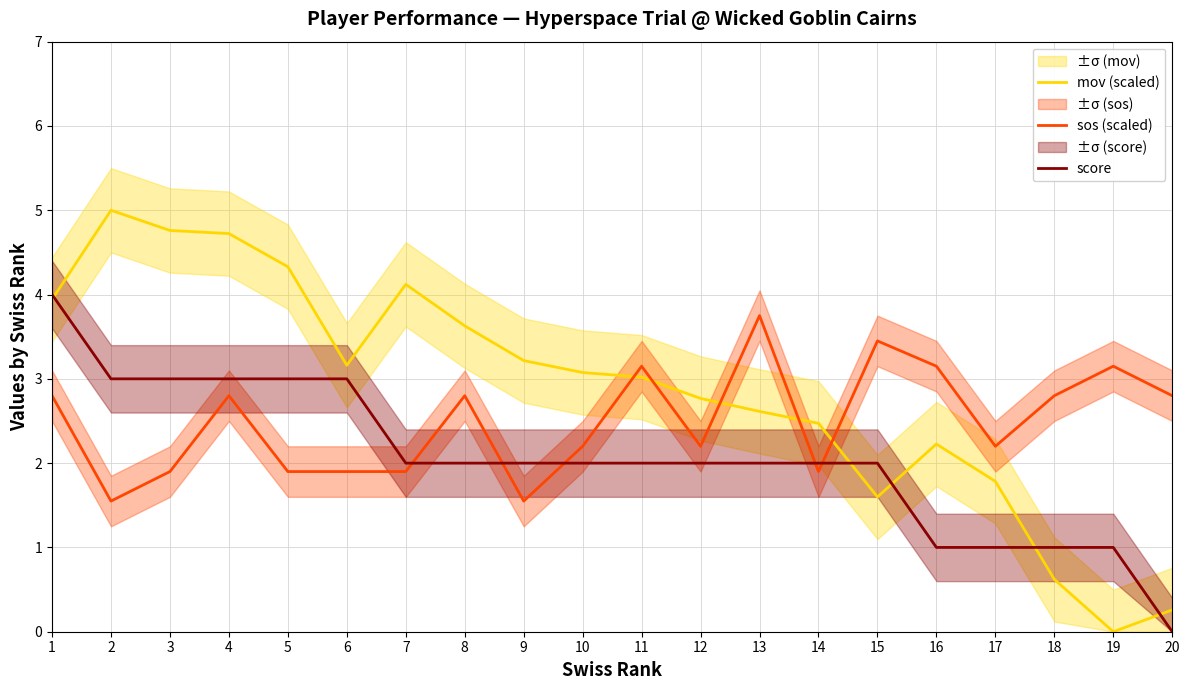

What is the difference between the score values at 11 and 2?

1.0